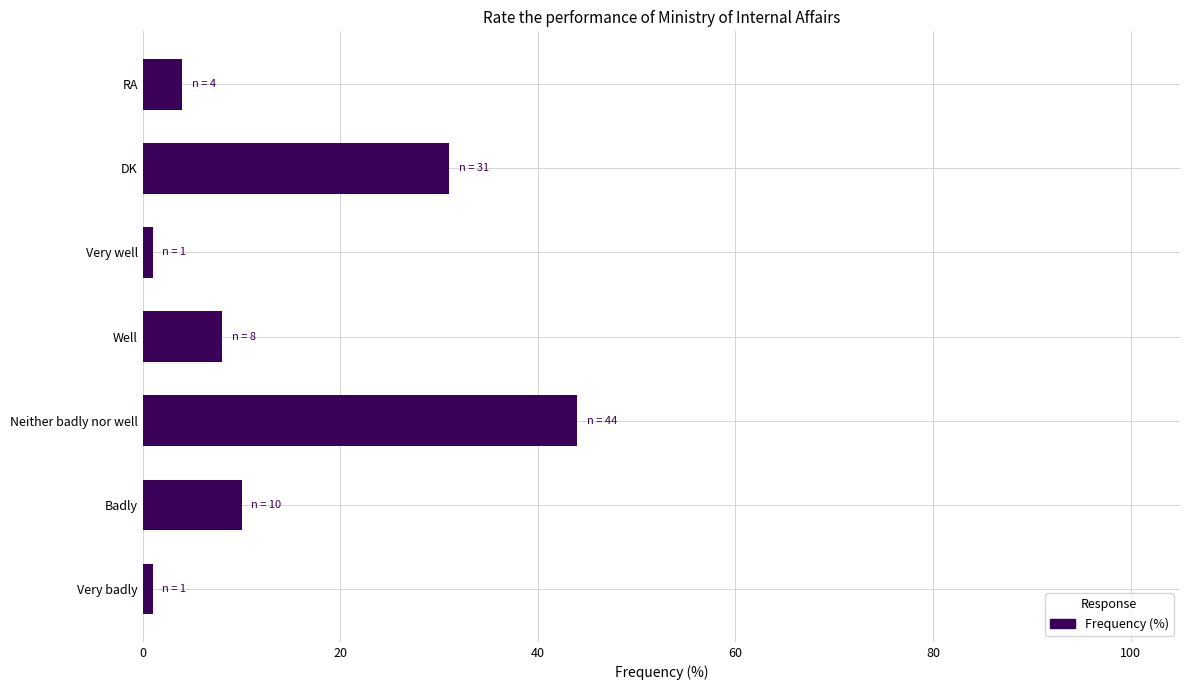

Where is the data nearest to the value 22?

DK